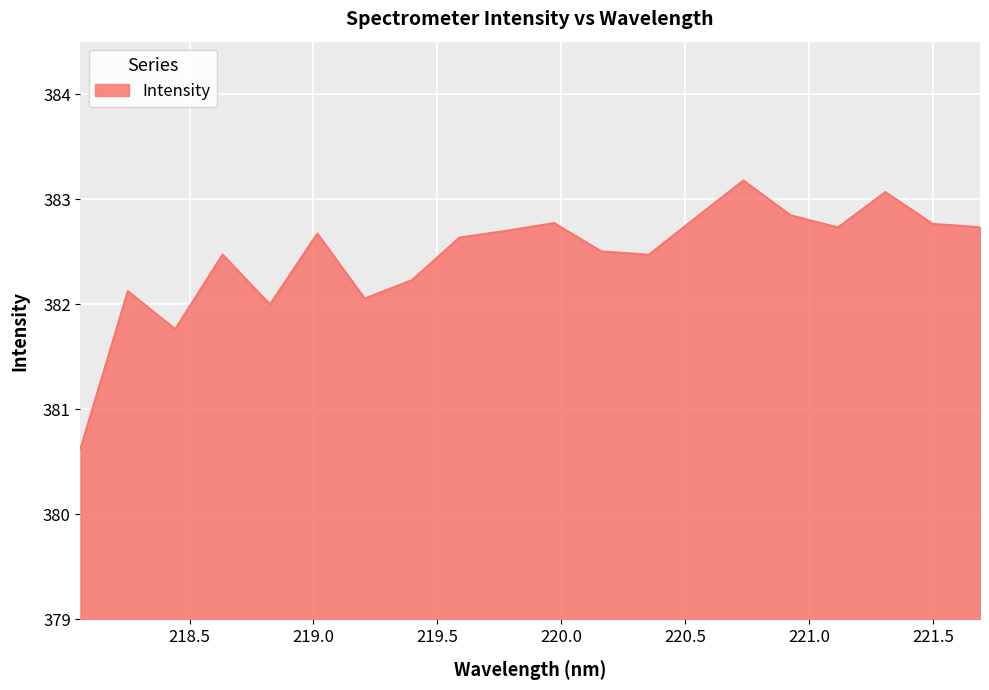

What is the greatest value displayed?

383.2